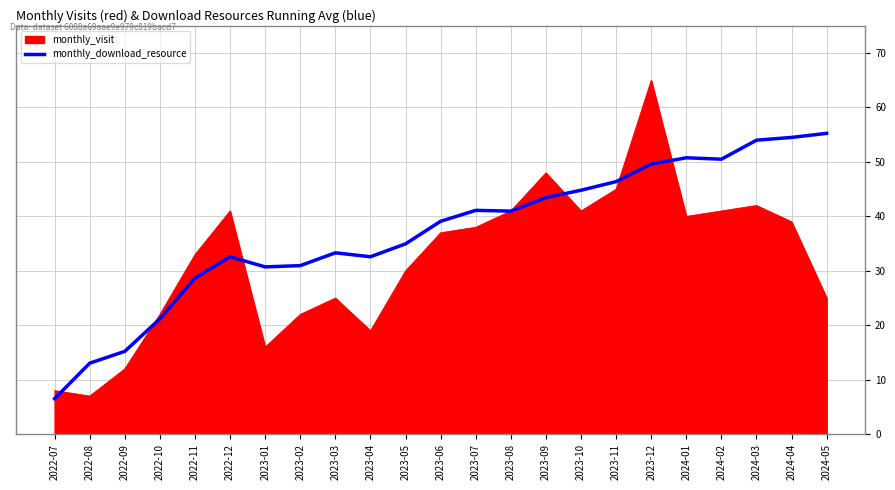

How many lines are shown in the chart?

2